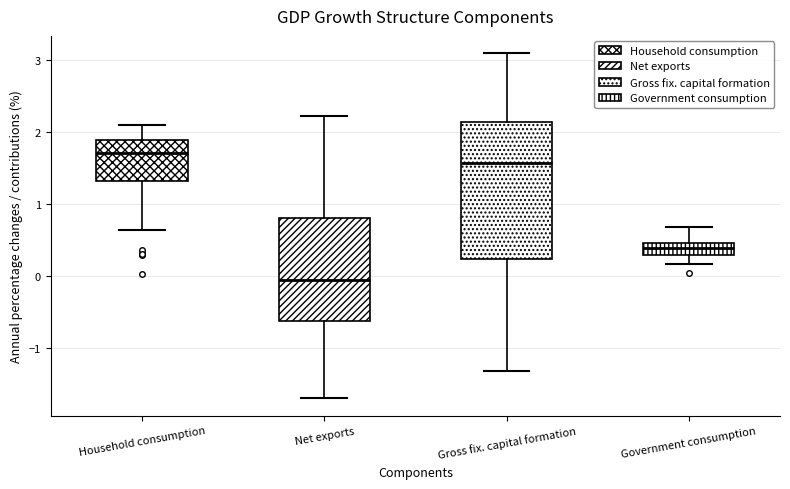

Reading left to right, read every box against the y-axis: the position of its median line, the range the box covers, and the ends of its whiskers. The values are not printed on the chart, so give them approximately, as read against the axis.

Household consumption: median 1.7, box 1.3 to 1.9, whiskers 0.6 to 2.1
Net exports: median 0.0, box -0.6 to 0.8, whiskers -1.7 to 2.2
Gross fix. capital formation: median 1.6, box 0.2 to 2.1, whiskers -1.3 to 3.1
Government consumption: median 0.4, box 0.3 to 0.5, whiskers 0.2 to 0.7